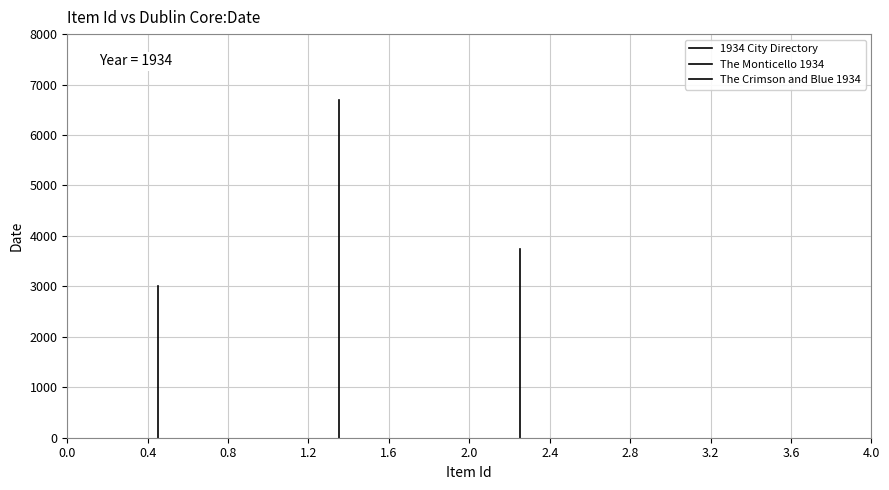

What is the difference between the maximum and minimum values in the The Monticello 1934 series?

6700